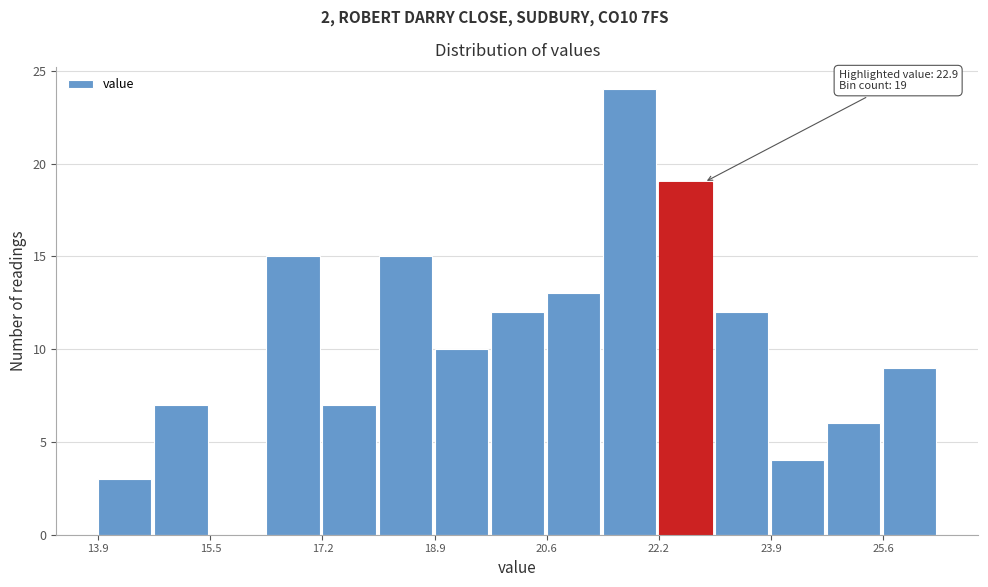

Which range on the x-axis has the tallest bar?

21.4 to 22.2